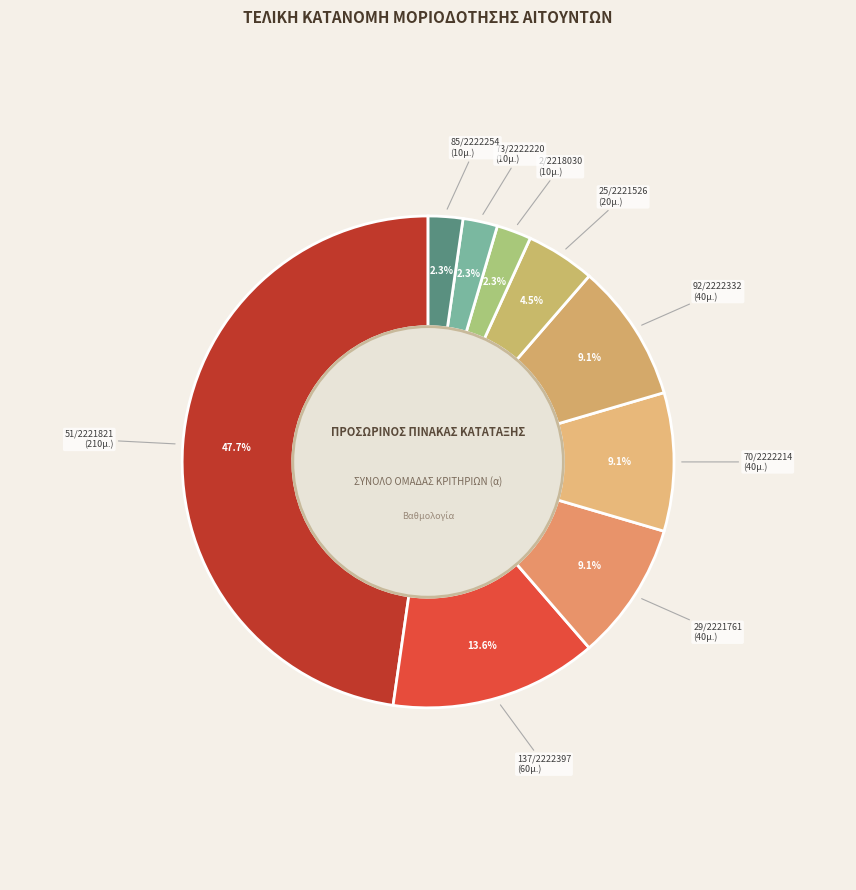

Rank the categories by value from highest to lowest.

51/2221821, 137/2222397, 29/2221761, 70/2222214, 92/2222332, 25/2221526, 2/2218030, 73/2222220, 85/2222254